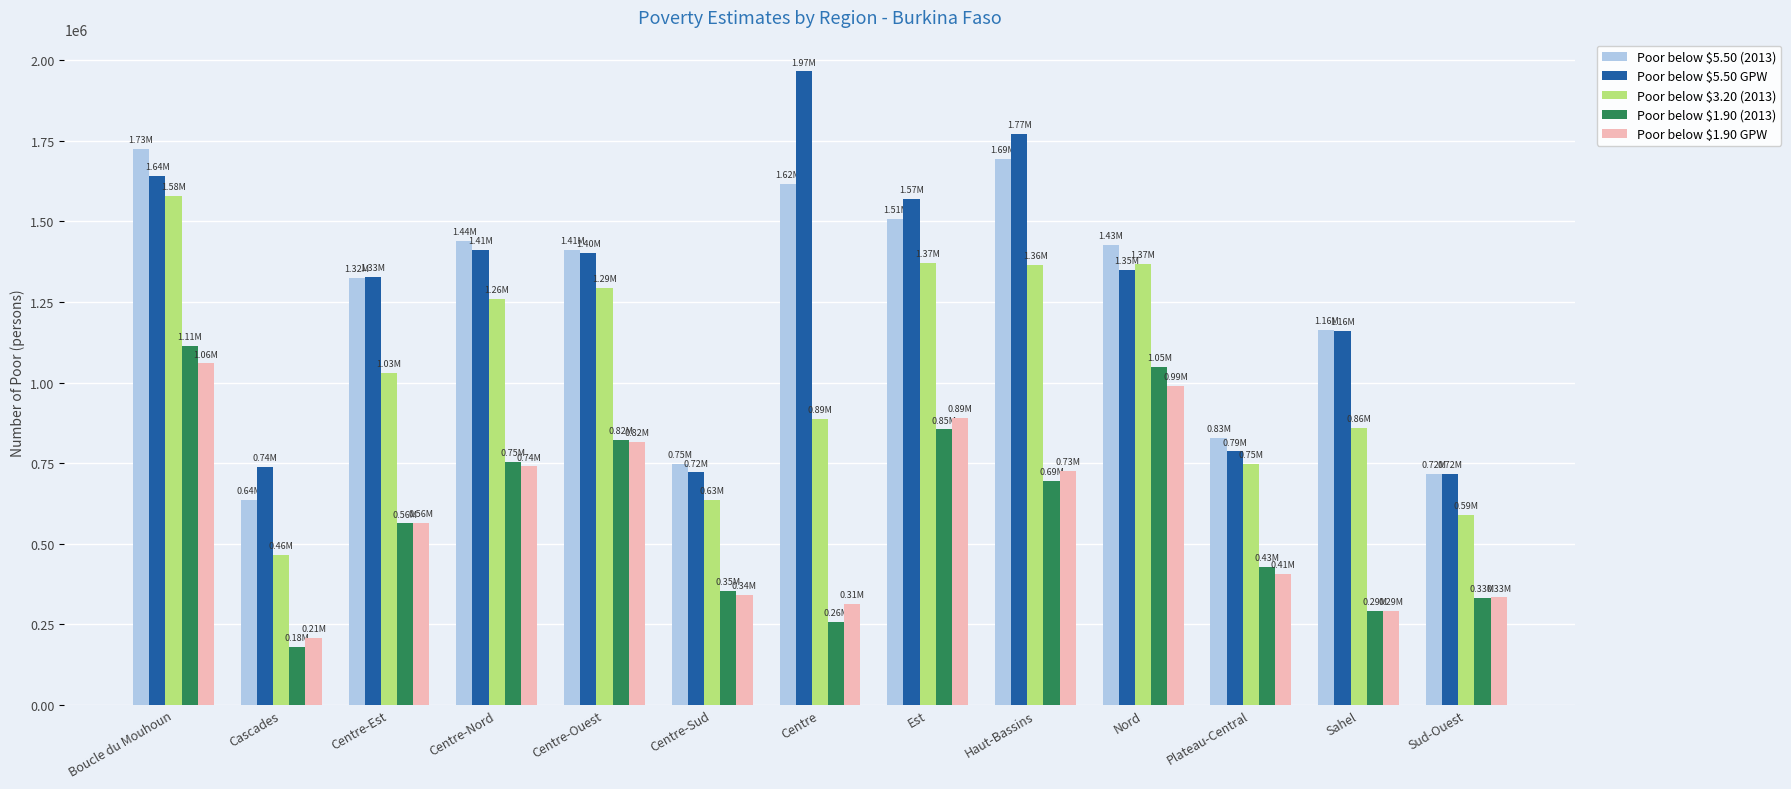

What is the smallest value displayed?

178965.8